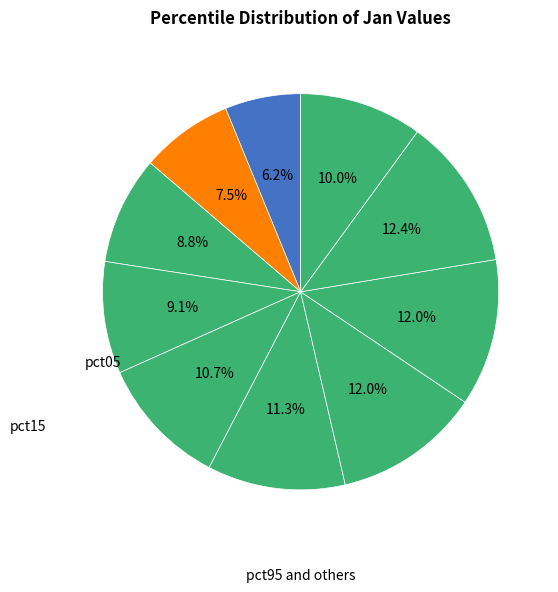

Which category has the biggest portion of the pie?

pct85